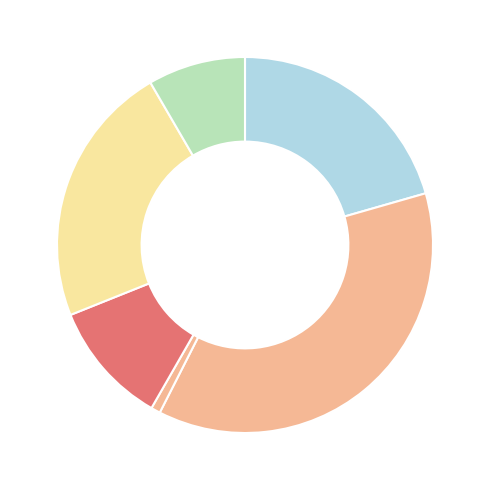

How many segments does this pie chart have?

6